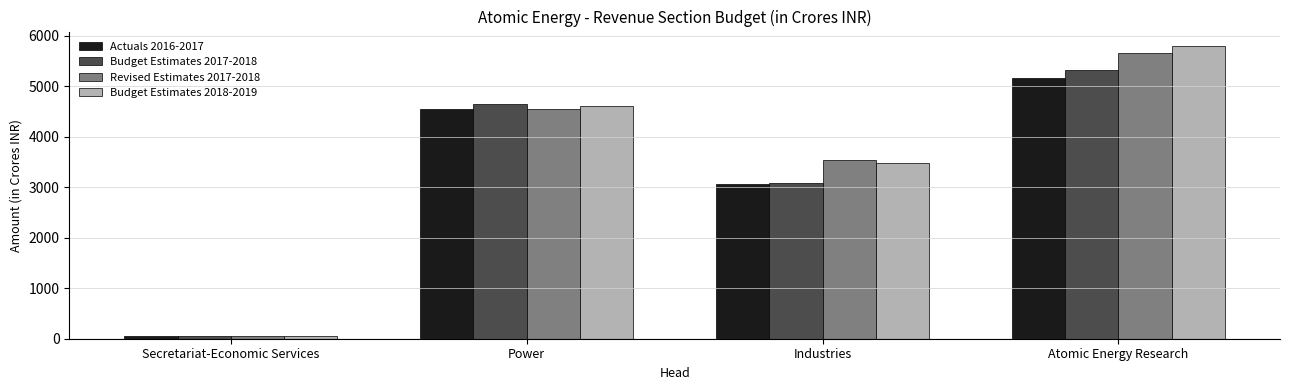

What is the label of the 4th bar from the left?

Atomic Energy Research